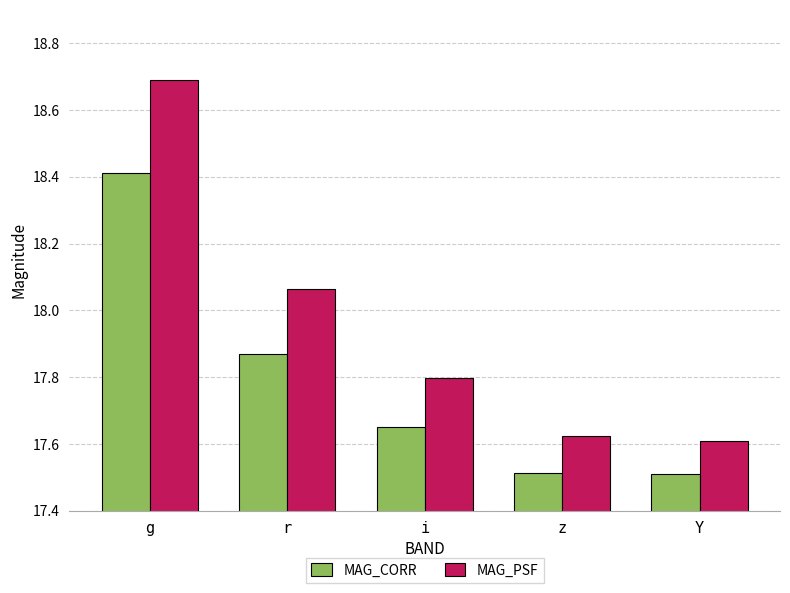

Is the value of MAG_CORR at g greater than the value of MAG_PSF at z?

Yes